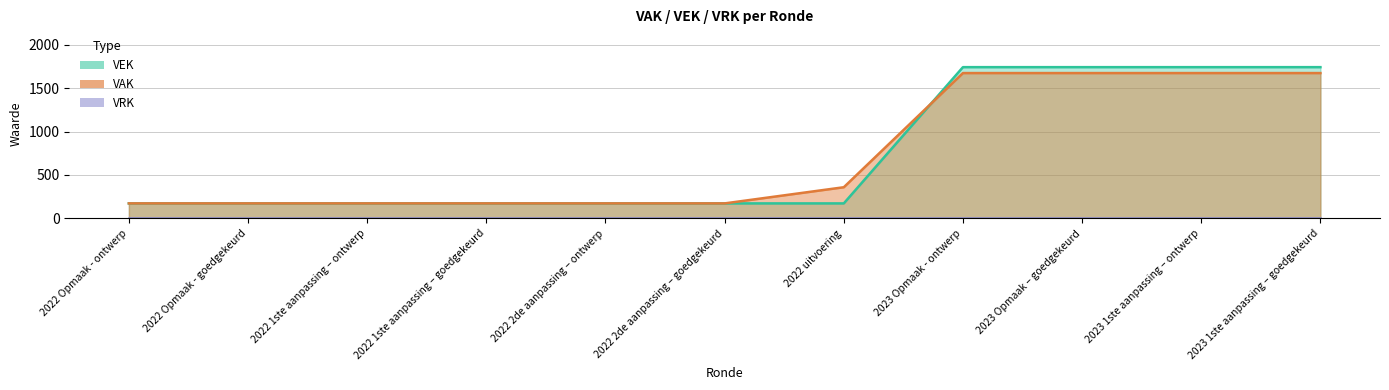

What is the total value across all series at 2023 1ste aanpassing – goedgekeurd?

3414